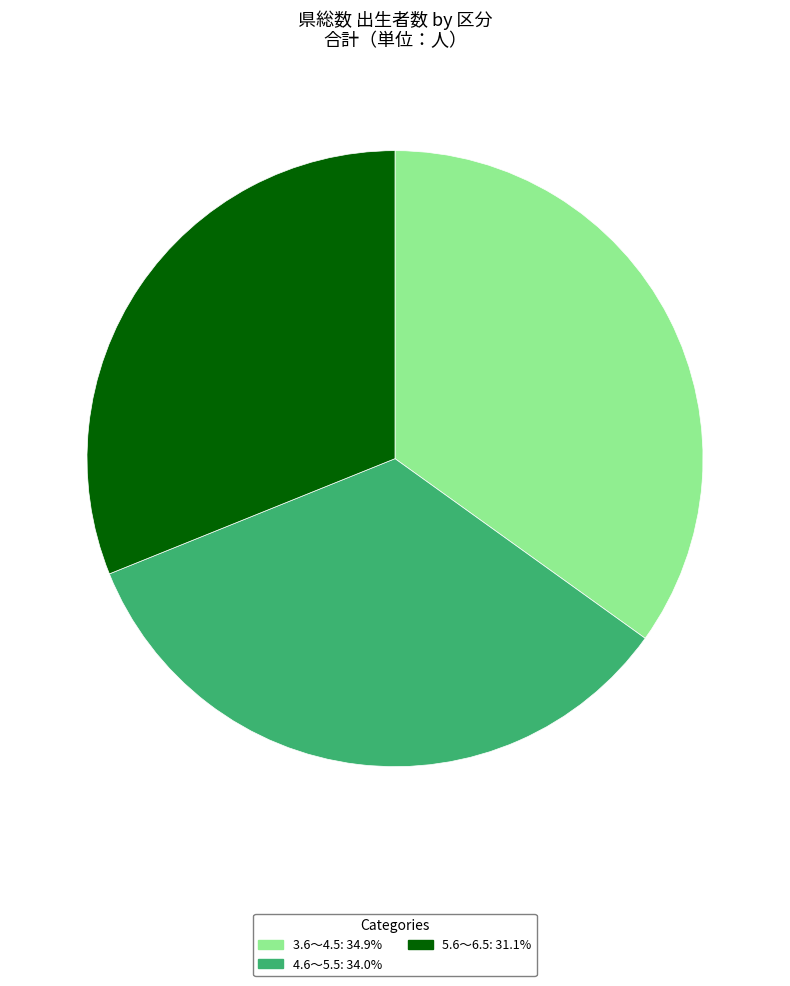

Do 5.6～6.5 and 4.6～5.5 together represent more than half of the pie?

Yes